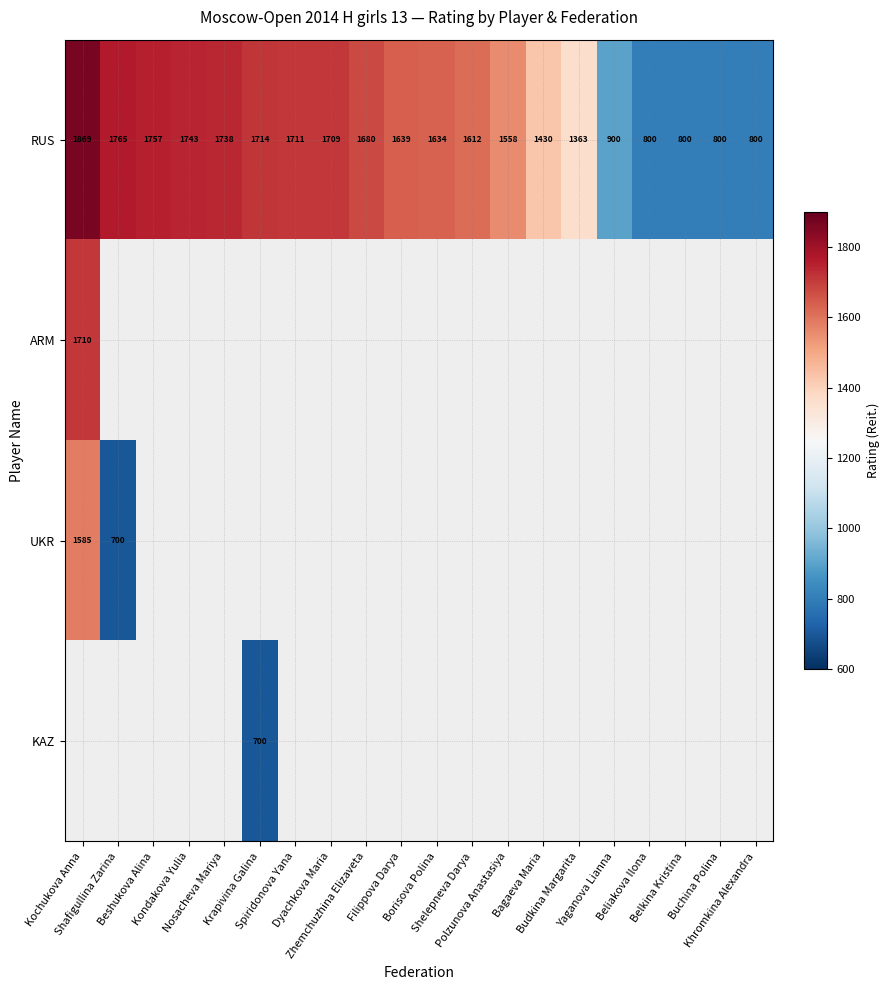

What is the maximum value for RUS?

1869